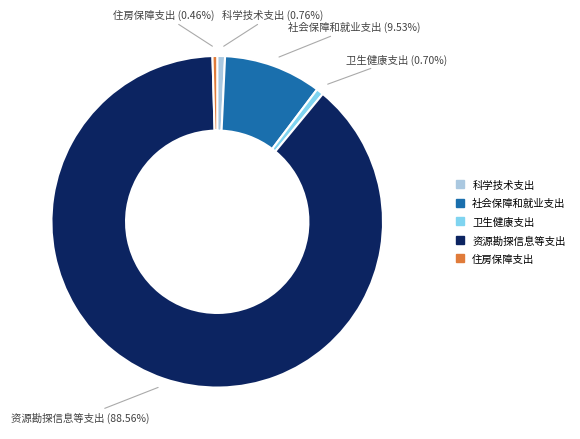

Which category accounts for the majority?

资源勘探信息等支出